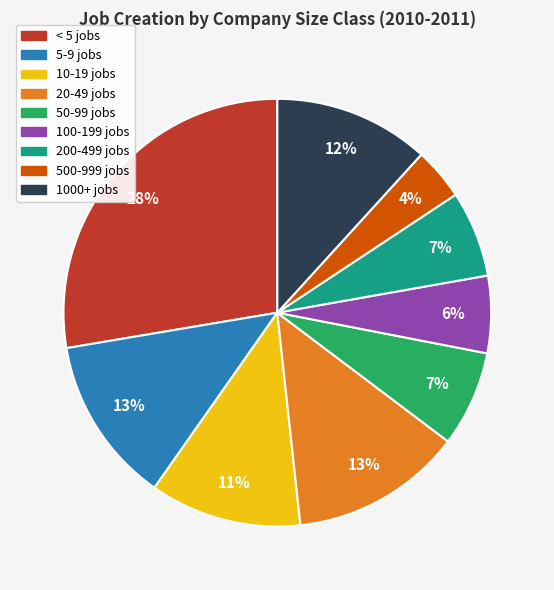

Is there any slice that represents more than half of the pie?

No